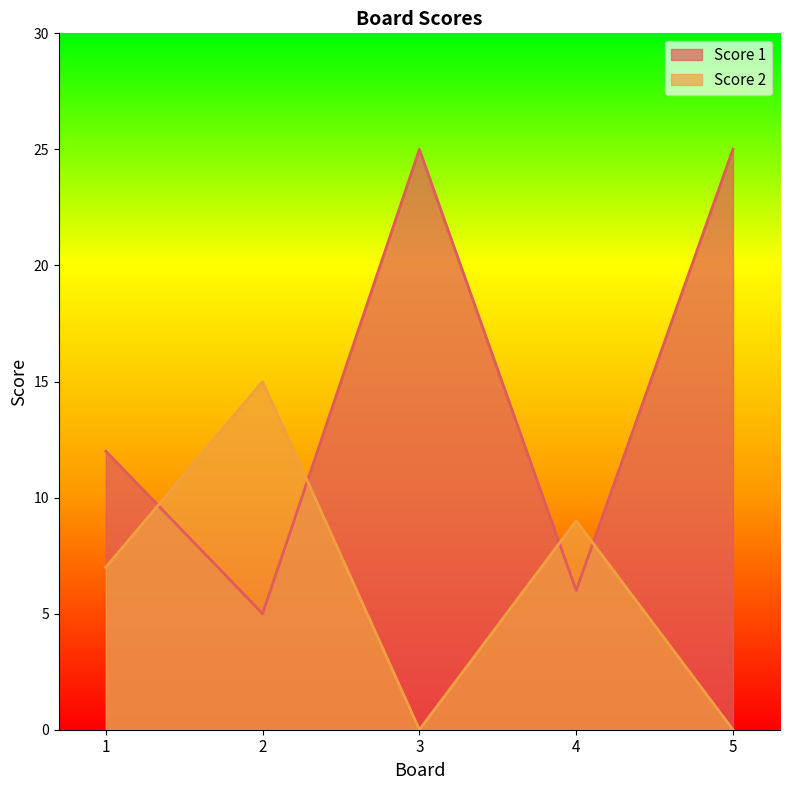

What is the approximate value of Score 1 at 3, to the nearest 10?

20